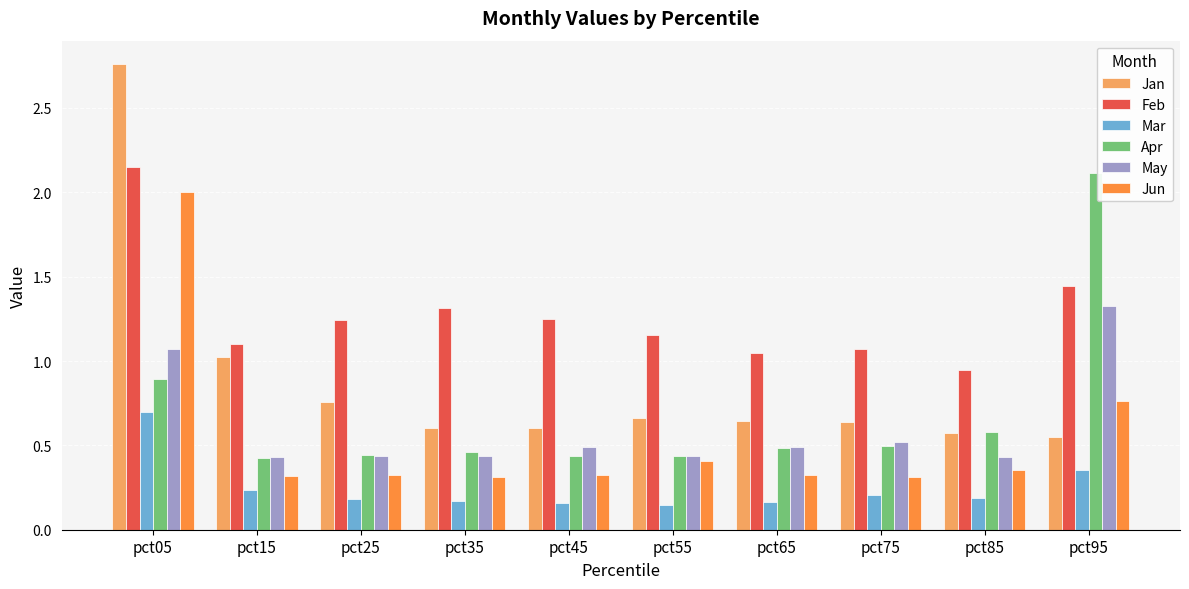

What is the sum of all Mar values?

2.5